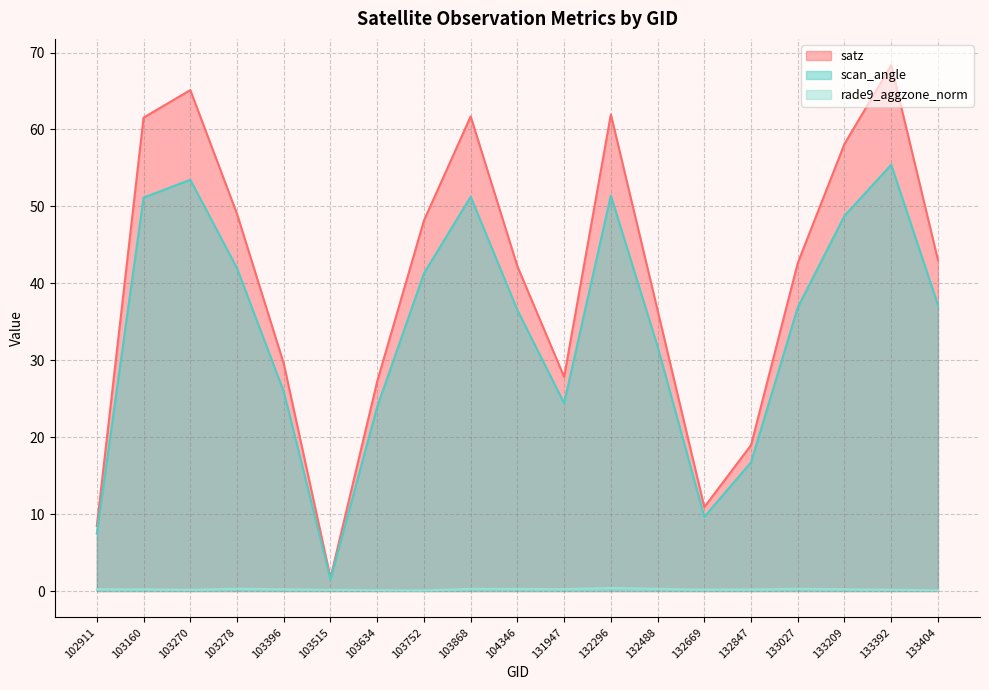

Between 132669 and 133404, which series saw the biggest shift?

satz